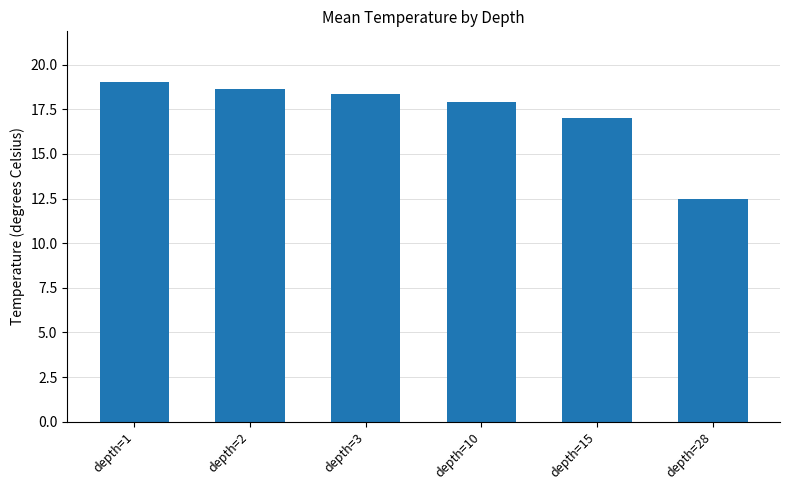

How many series are shown in this chart?

1